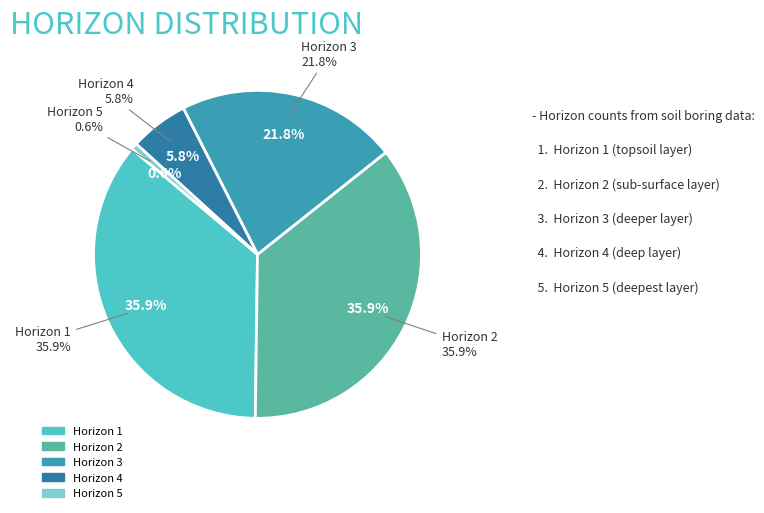

The Horizon 5 slice represents 1% of the pie. True or false?

True